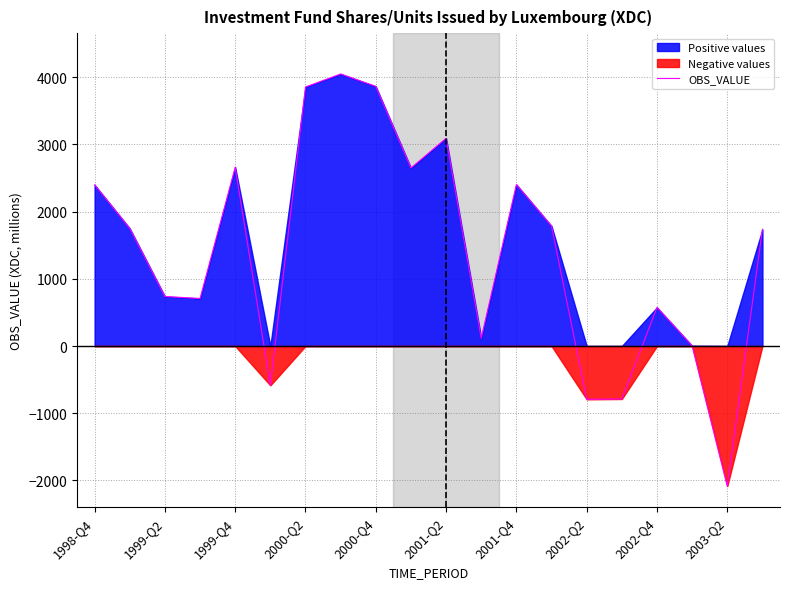

The value of OBS_VALUE at 2002-Q4 is 574.6. True or false?

True